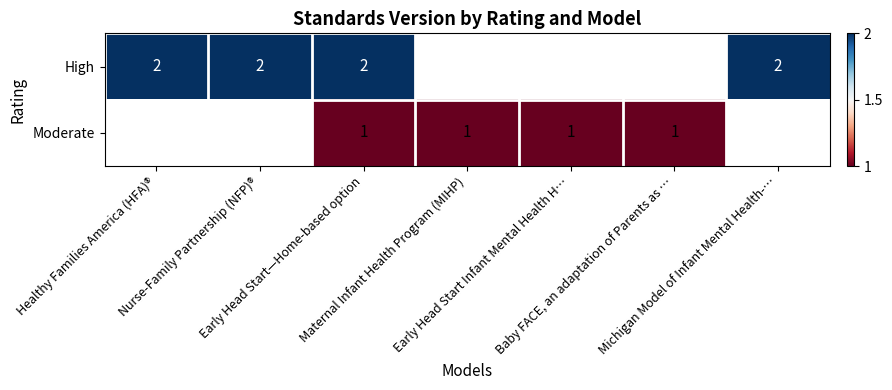

The value of High at Michigan Model of Infant Mental Health-… is 3.3. True or false?

False